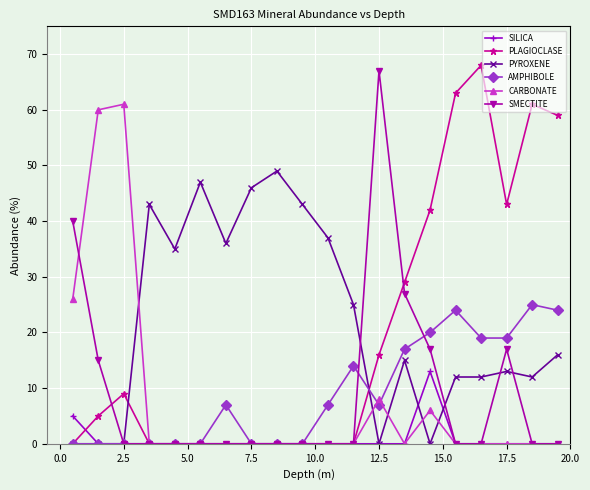

What is the maximum value for SILICA?

13